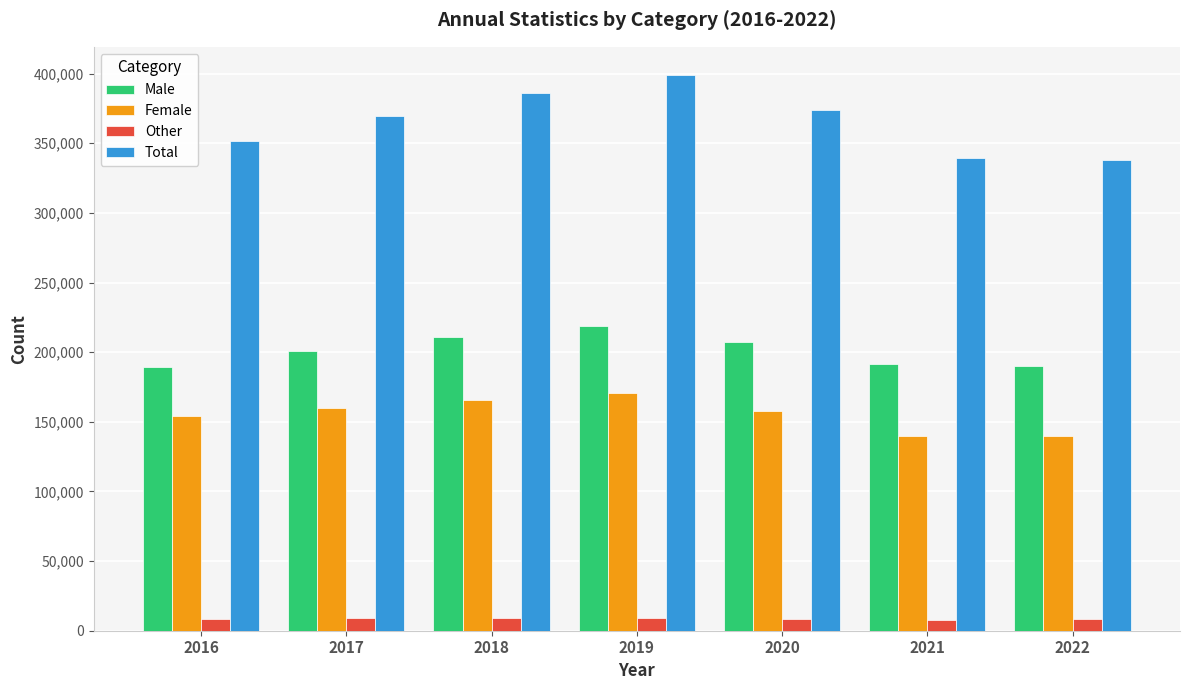

True or false: Male has a value of 57488 at 2021.

False